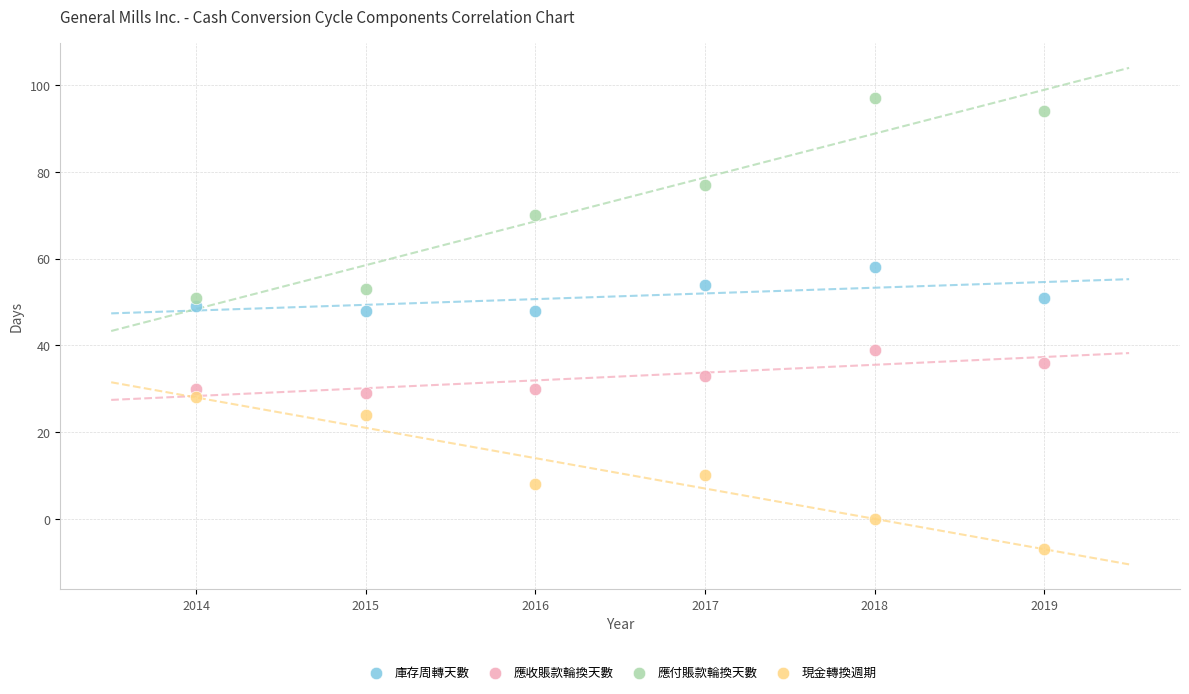

Which series has the widest spread of Y values?

應付賬款輪換天數